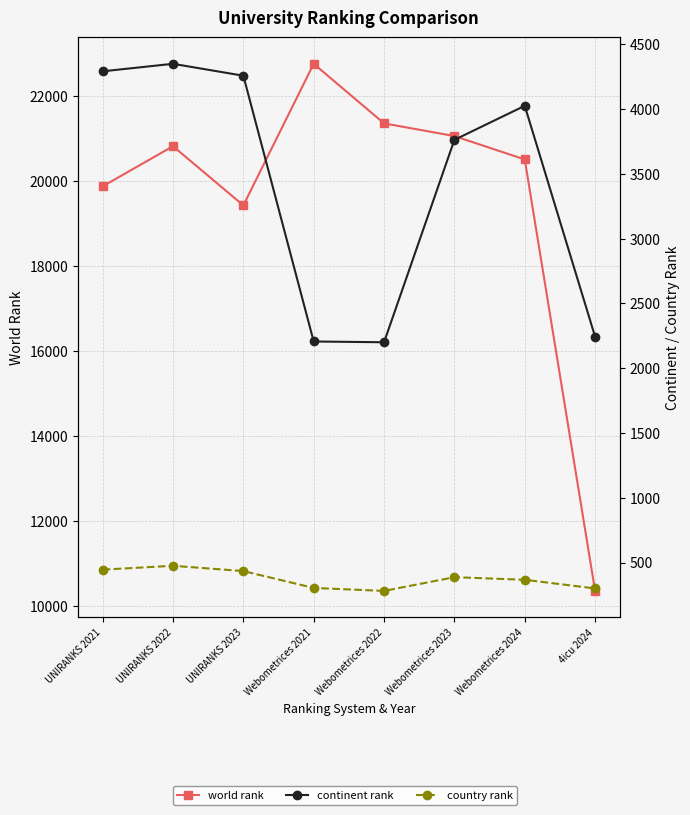

Reading left to right, what are all the values shown in this chart?

world rank: 19878	20823	19430	22762	21360	21061	20511	10357
continent rank: 4291	4349	4257	2206	2200	3762	4025	2243
country rank: 445	475	434	304	281	387	367	300